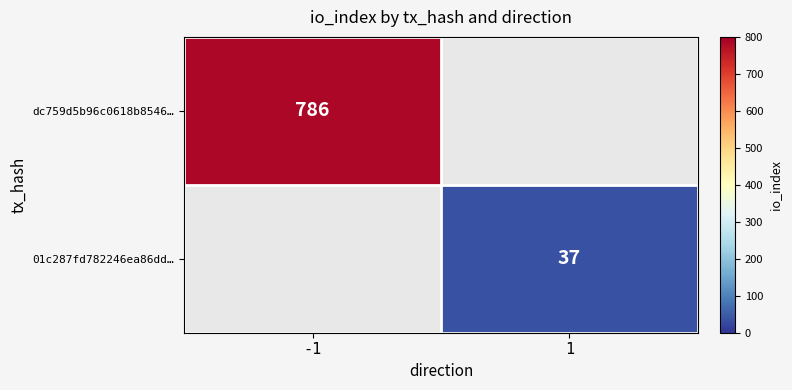

True or false: 01c287fd782246ea86dd… has a value of 11 at 1.

False